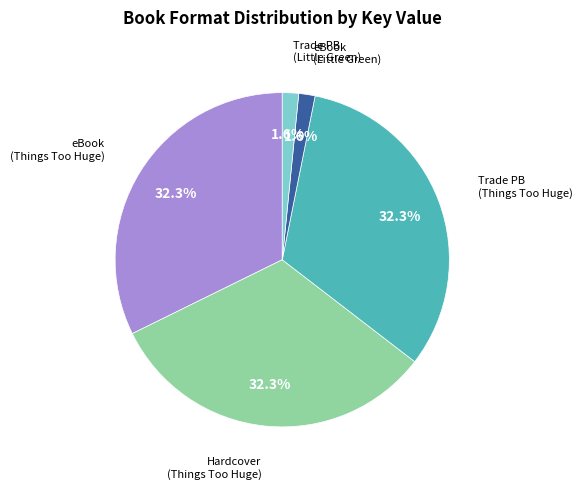

Is there a majority slice in this chart?

No